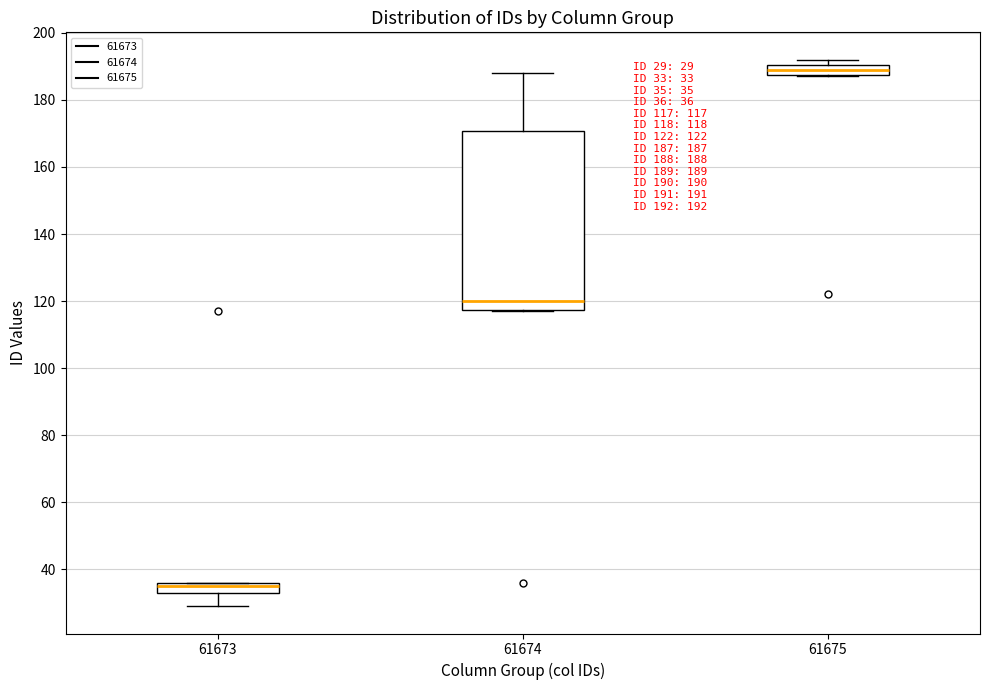

Comparing the boxes themselves (not the whiskers), which one is the tallest?

61674